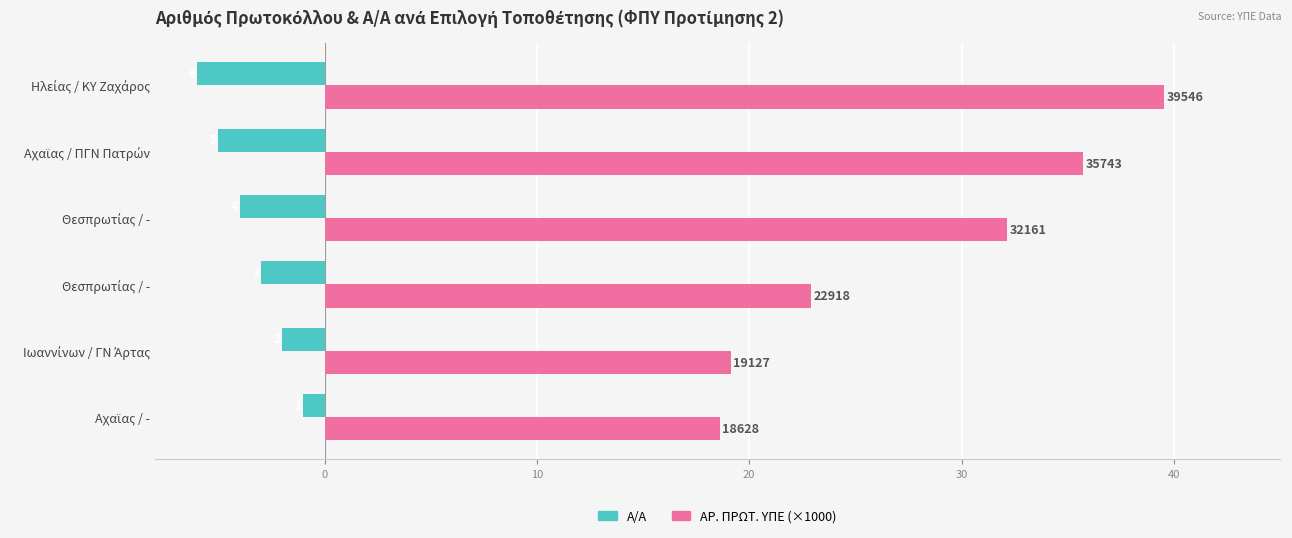

What are all the series names shown in the legend?

Α/Α, ΑΡ. ΠΡΩΤ. ΥΠΕ (×1000)